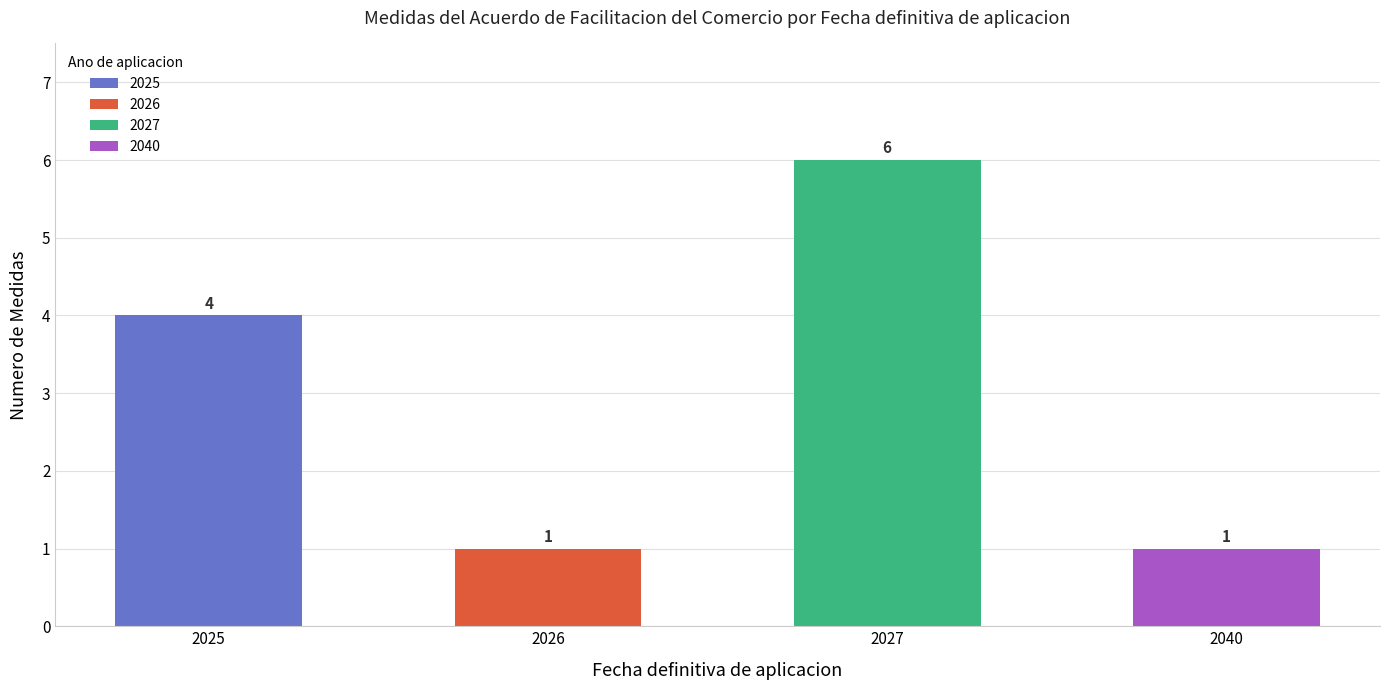

Reading left to right, transcribe all the data shown in this chart.

4	1	6	1